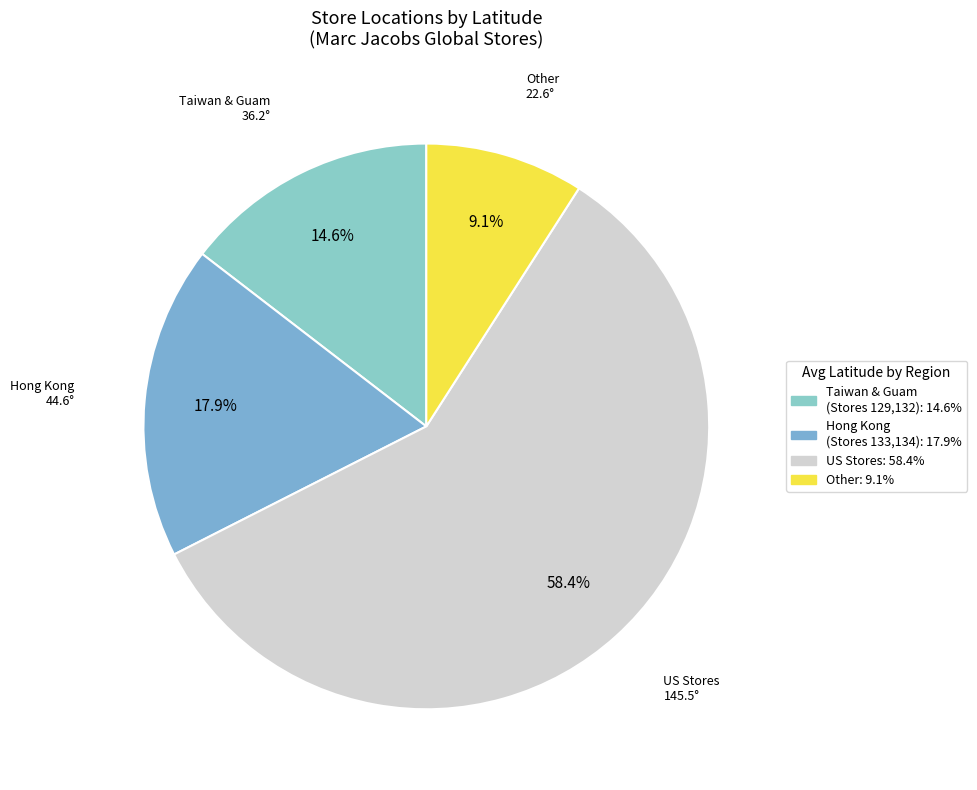

To the nearest percent, what is the average slice percentage?

25%